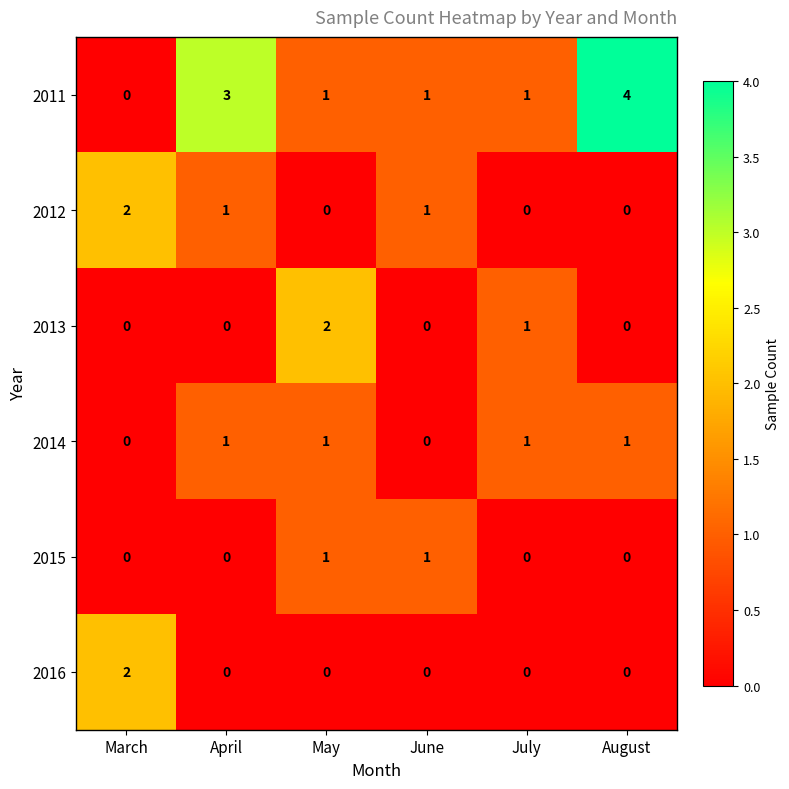

Count the 2014 values in the range 0 to 1.

6